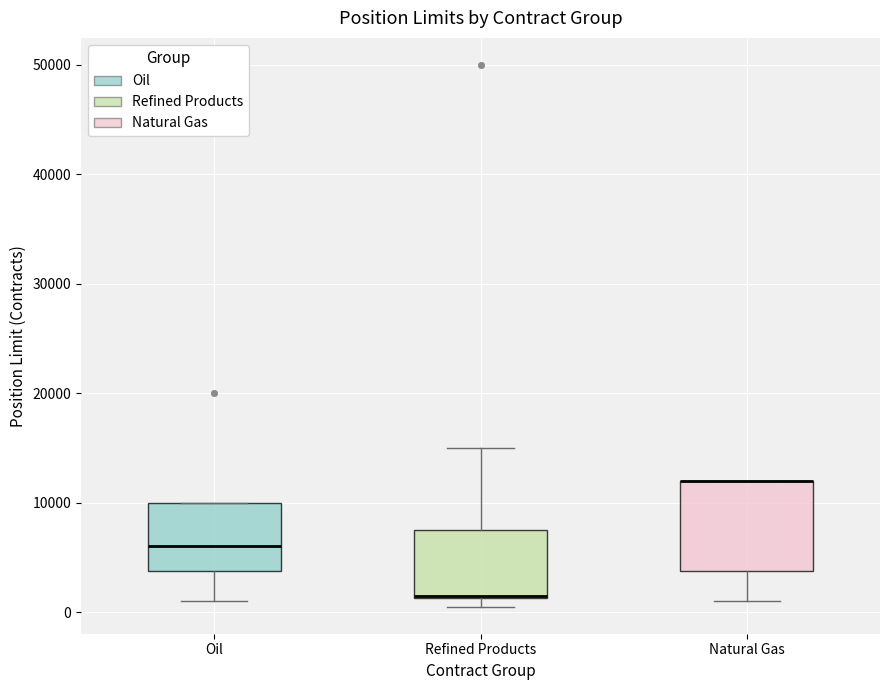

Reading left to right, transcribe this box plot: for each box, give where its median line is, the range the box spans, and where its two whiskers end, as read against the y-axis. The values are not printed on the chart, so give them approximately, as read against the axis.

Oil: median 6000, box 4000 to 10000, whiskers 1000 to 10000
Refined Products: median 2000, box 1000 to 8000, whiskers 1000 (just below the box's lower edge) to 15000
Natural Gas: median 12000 (drawn on the box's upper edge), box 4000 to 12000, whiskers 1000 to 12000